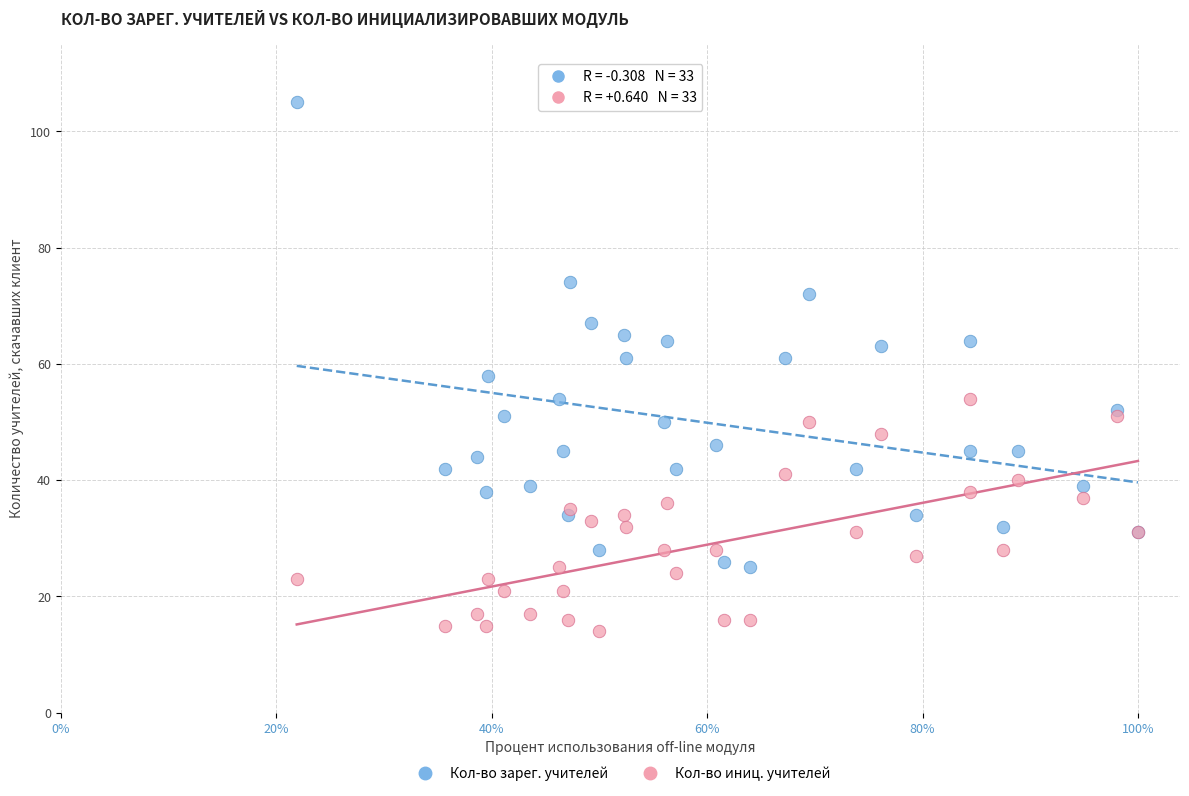

Which series contains the highest Y value?

Кол-во зарег. учителей